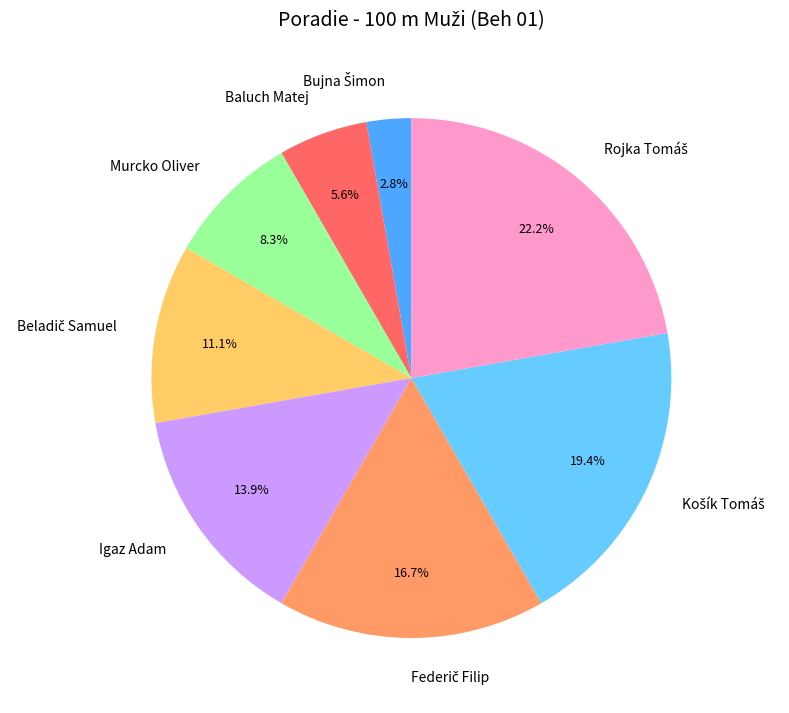

Combined, do Murcko Oliver and Baluch Matej account for over 50%?

No